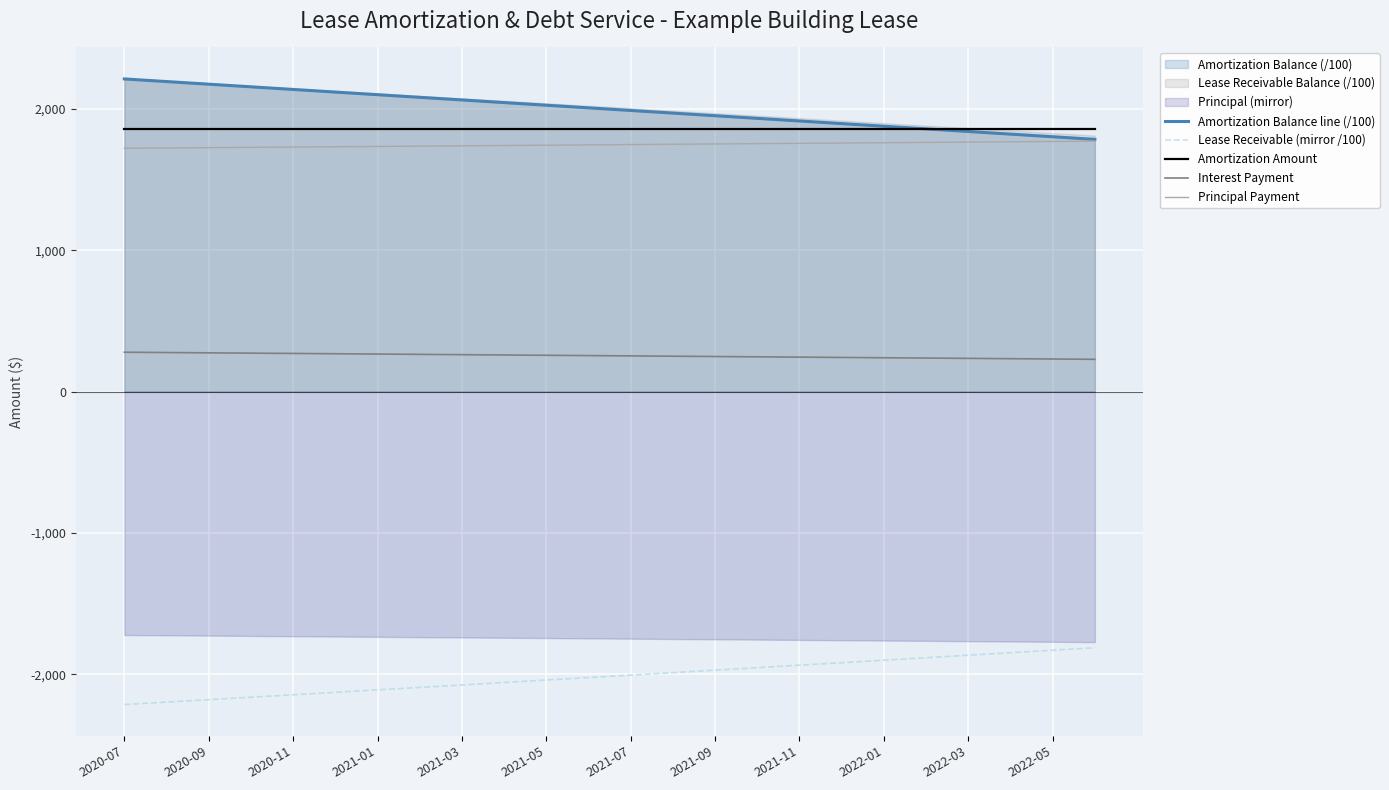

Reading right to left, what are all the values shown in this chart?

Amortization Balance line (/100): 1784.1	1802.7	1821.3	1839.9	1858.5	1877.1	1895.6	1914.2	1932.8	1951.4	1970.0	1988.6	2007.1	2025.7	2044.3	2062.9	2081.5	2100.1	2118.7	2137.2	2155.8	2174.4	2193.0	2211.6
Lease Receivable (mirror /100): -1811.1	-1828.8	-1846.5	-1864.2	-1881.8	-1899.4	-1917.0	-1934.6	-1952.2	-1969.7	-1987.2	-2004.7	-2022.2	-2039.6	-2057.1	-2074.5	-2091.9	-2109.2	-2126.6	-2143.9	-2161.2	-2178.5	-2195.7	-2213.0
Amortization Amount: 1858.5	1858.5	1858.5	1858.5	1858.5	1858.5	1858.5	1858.5	1858.5	1858.5	1858.5	1858.5	1858.5	1858.5	1858.5	1858.5	1858.5	1858.5	1858.5	1858.5	1858.5	1858.5	1858.5	1858.5
Interest Payment: 228.6	230.8	233.0	235.2	237.4	239.6	241.8	244.0	246.2	248.4	250.6	252.8	255.0	257.1	259.3	261.5	263.6	265.8	268.0	270.1	272.3	274.5	276.6	278.8
Principal Payment: 1771.4	1769.2	1767.0	1764.8	1762.6	1760.4	1758.2	1756.0	1753.8	1751.6	1749.4	1747.2	1745.0	1742.9	1740.7	1738.5	1736.3	1734.2	1732.0	1729.8	1727.7	1725.5	1723.4	1721.2